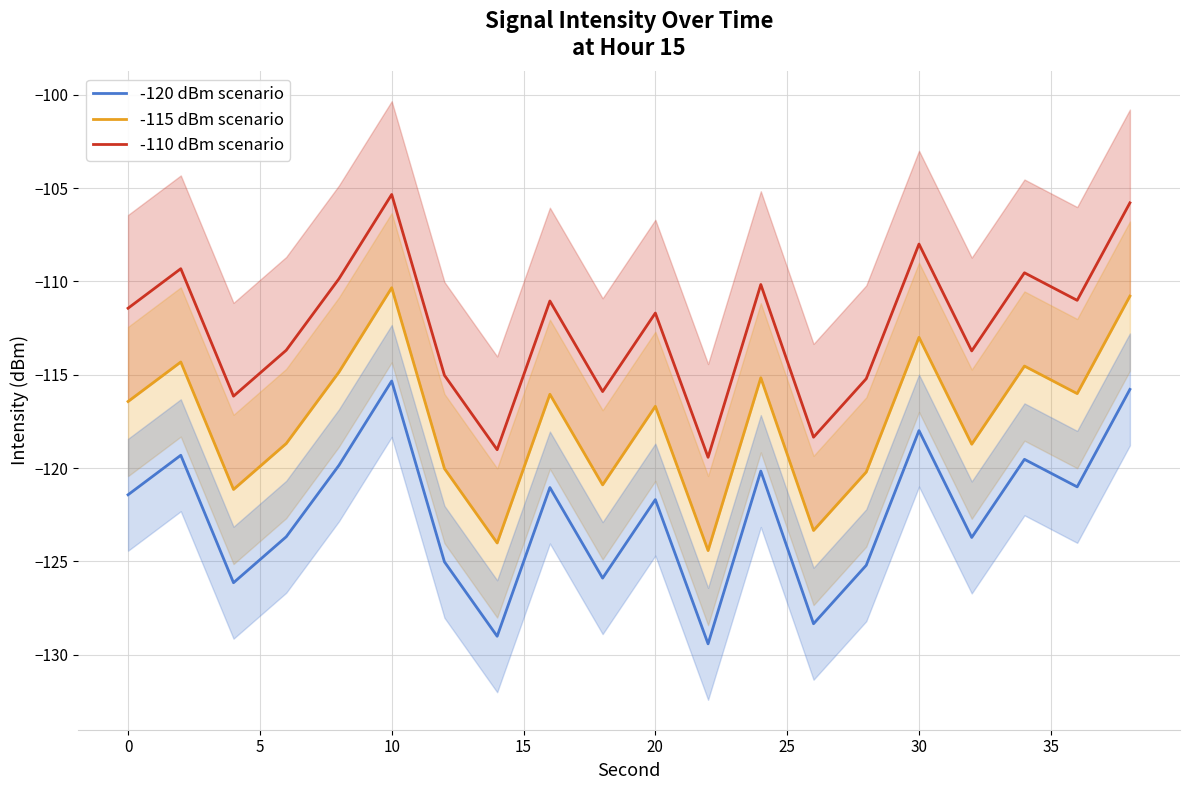

The value of -110 dBm scenario at 0 is -111.4. True or false?

True